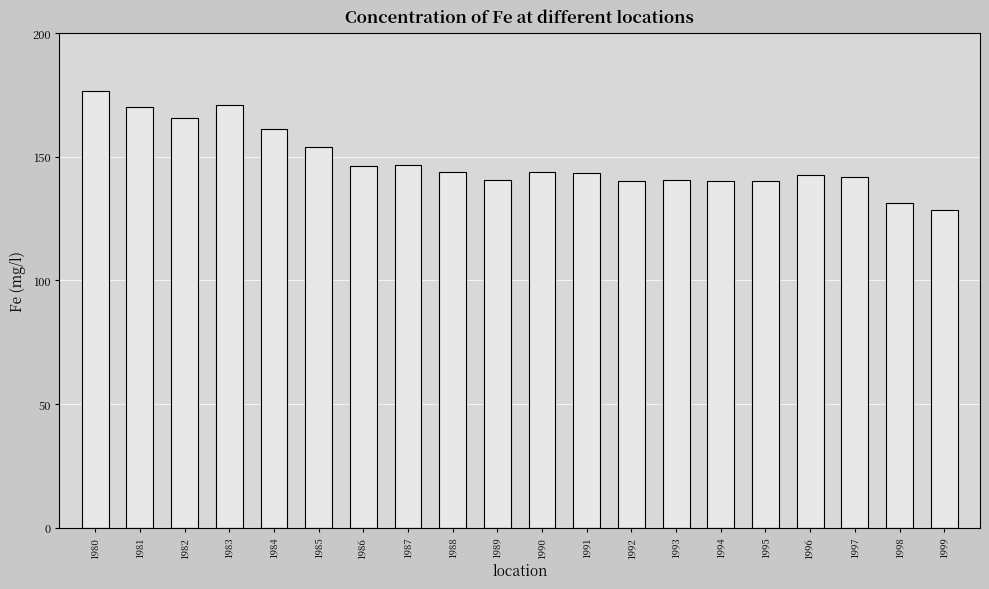

What is the value of the 12th bar from the left?

143.4